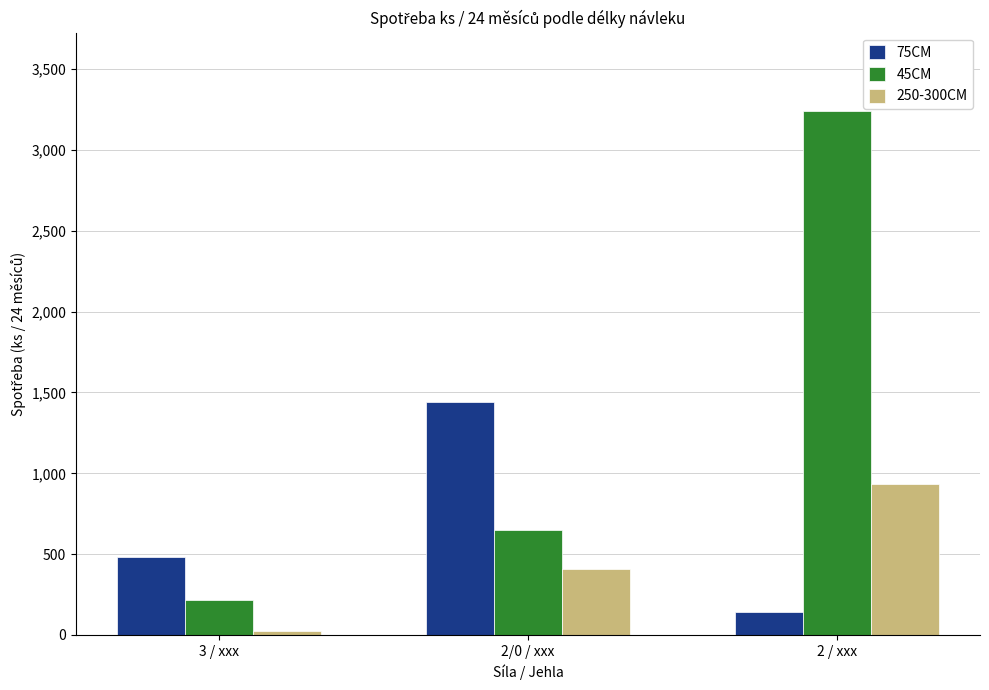

Rank the categories by 75CM value from lowest to highest.

2 / xxx, 3 / xxx, 2/0 / xxx